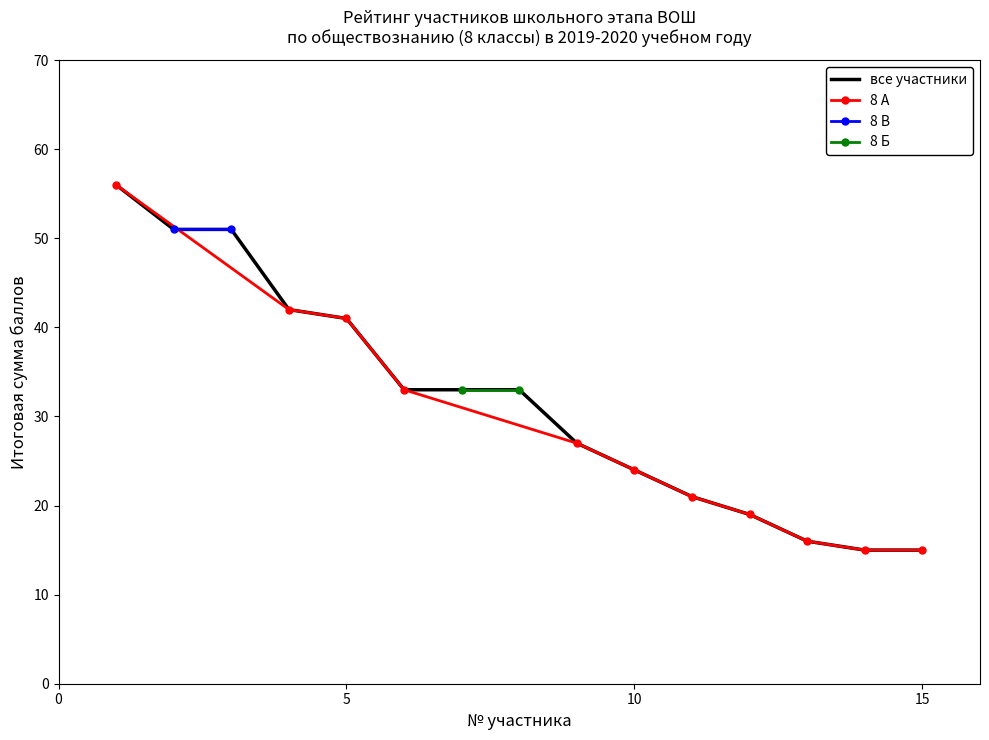

The value at 10 is 24. True or false?

True